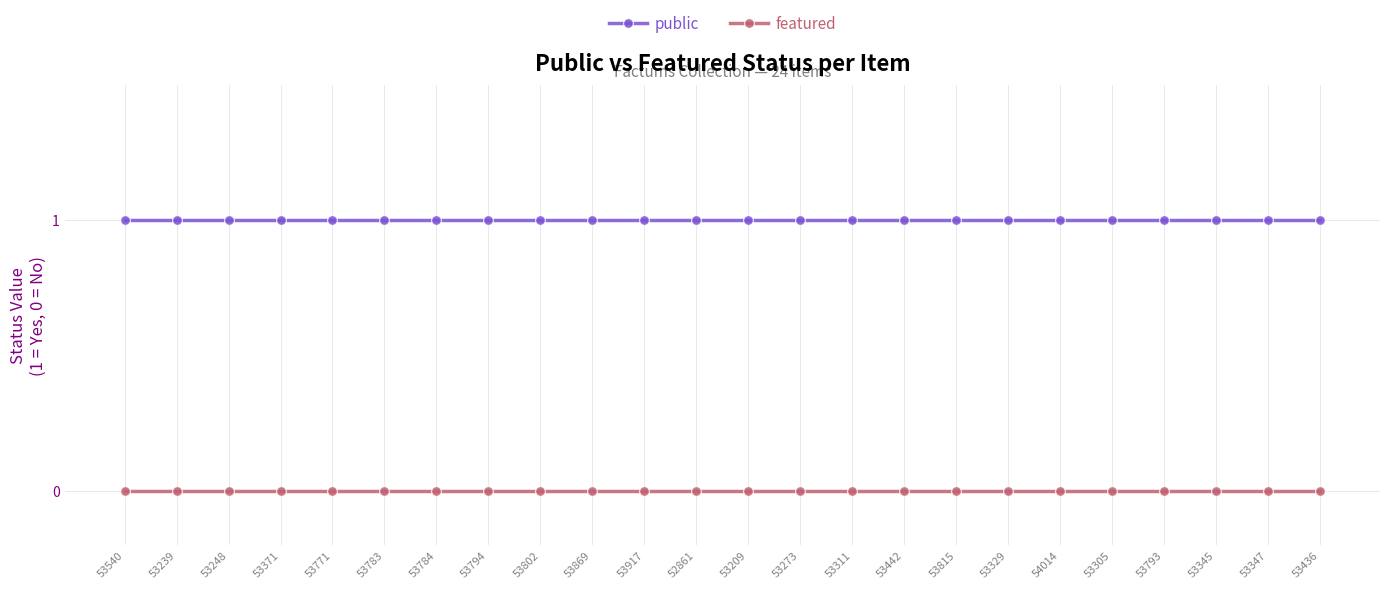

Rank the series by their average value, from lowest to highest.

featured, public